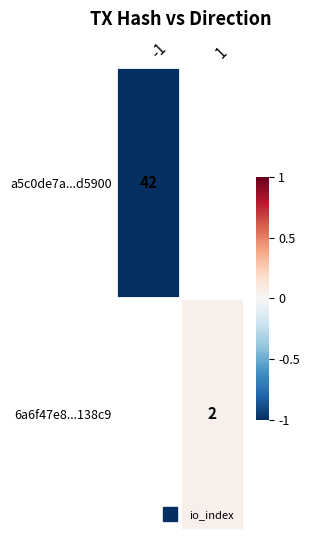

Which category has the lowest value in the 6a6f47e8...138c9 series?

-1